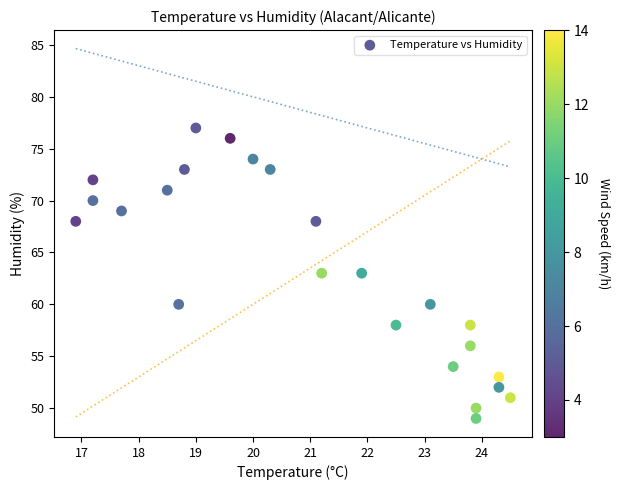

What is the range of Y values (max minus min)?

28